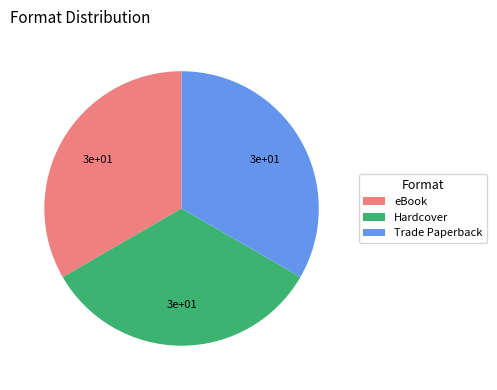

Does Trade Paperback represent more than half of the total?

No